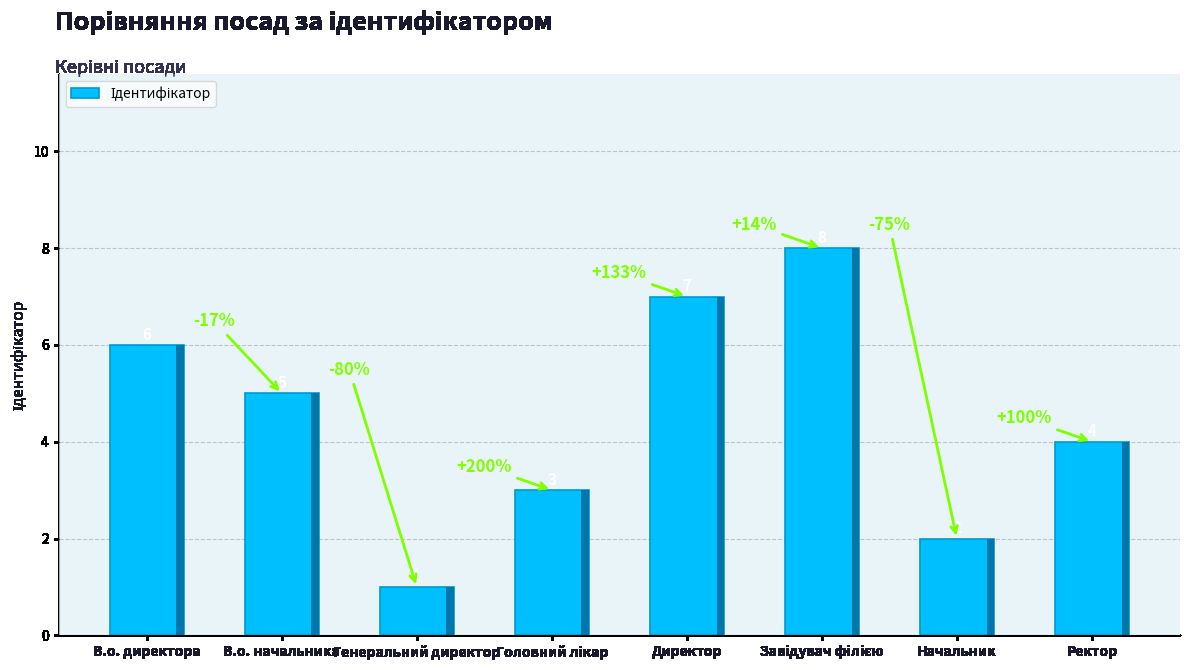

At which label is the value closest to 4?

Ректор